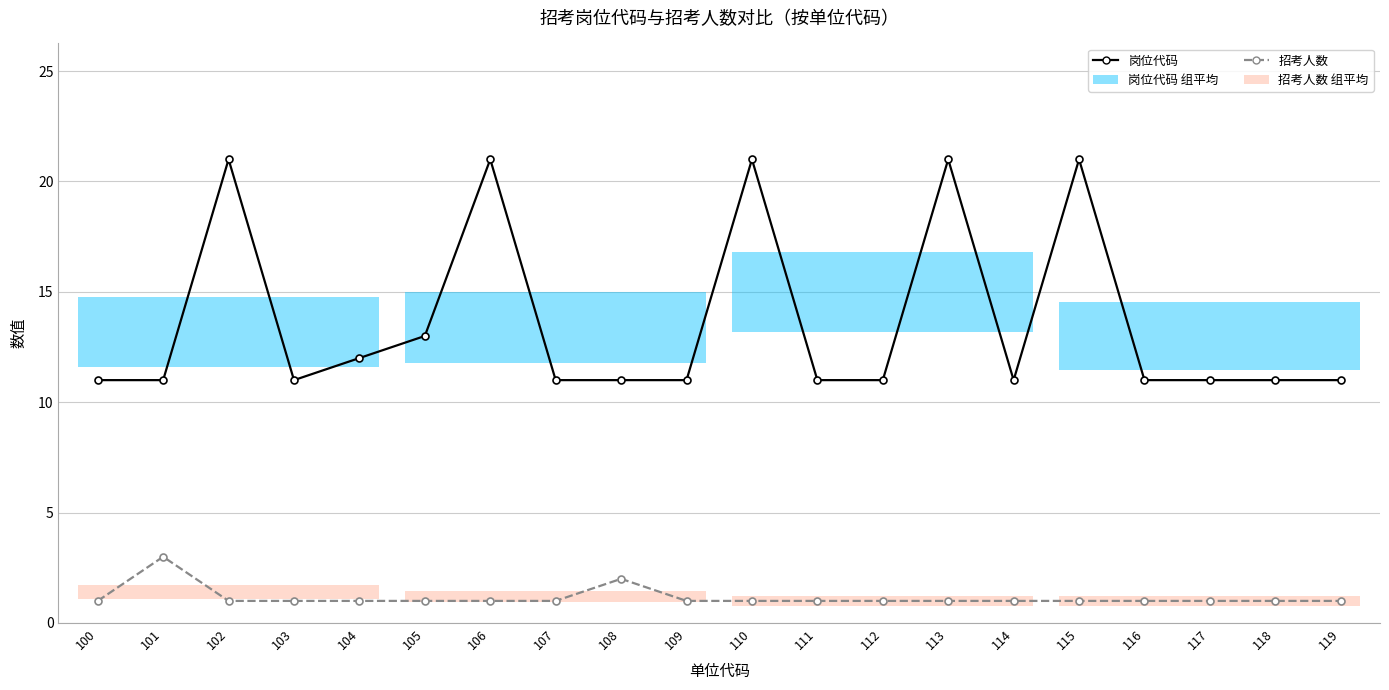

What is the average value of the 岗位代码 series?

14